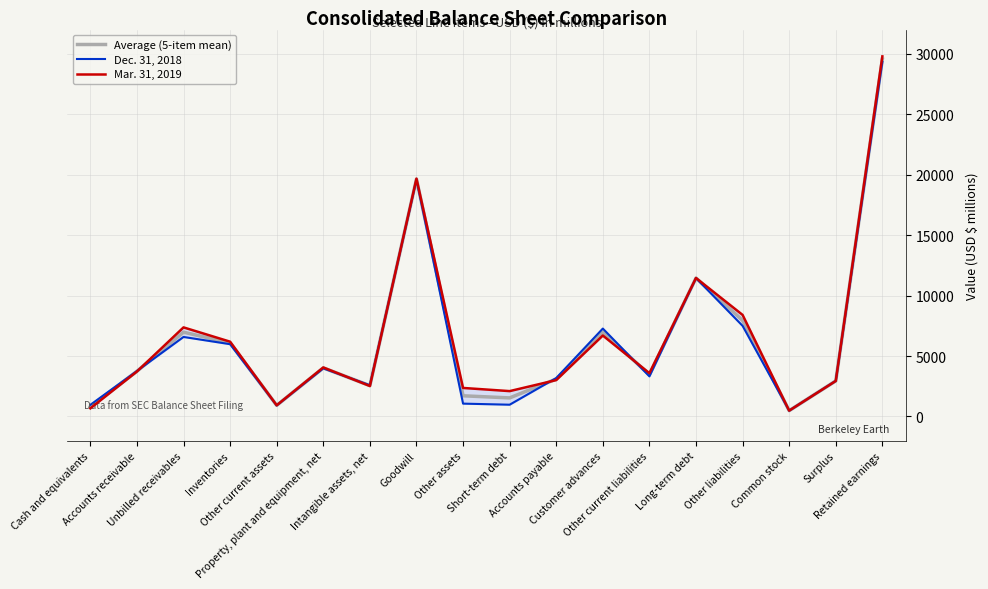

At how many categories does at least one series exceed 26162?

1